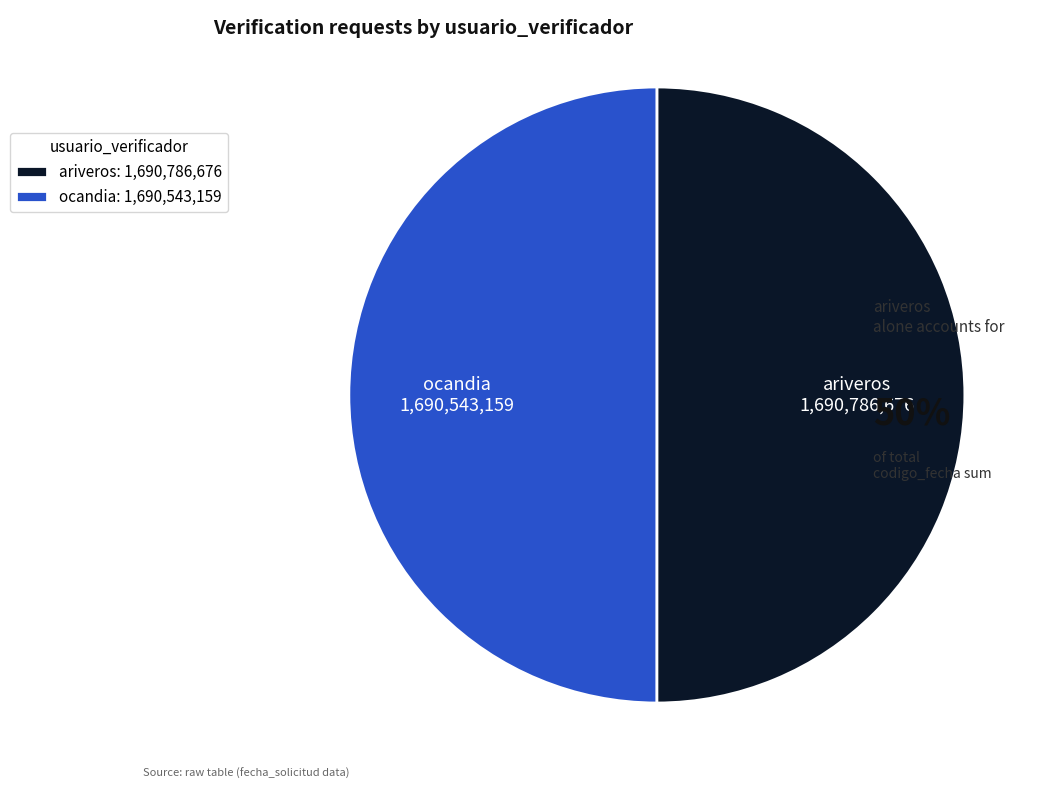

Combined, do ocandia and ariveros account for over 50%?

Yes